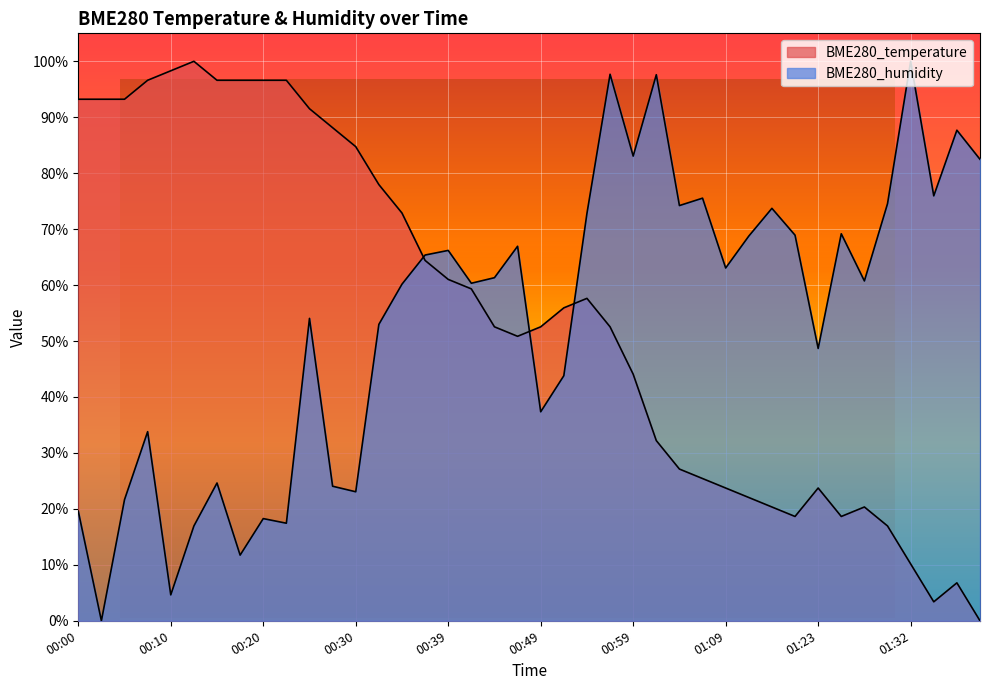

What value does the BME280_temperature series have at 00:25?

91.5